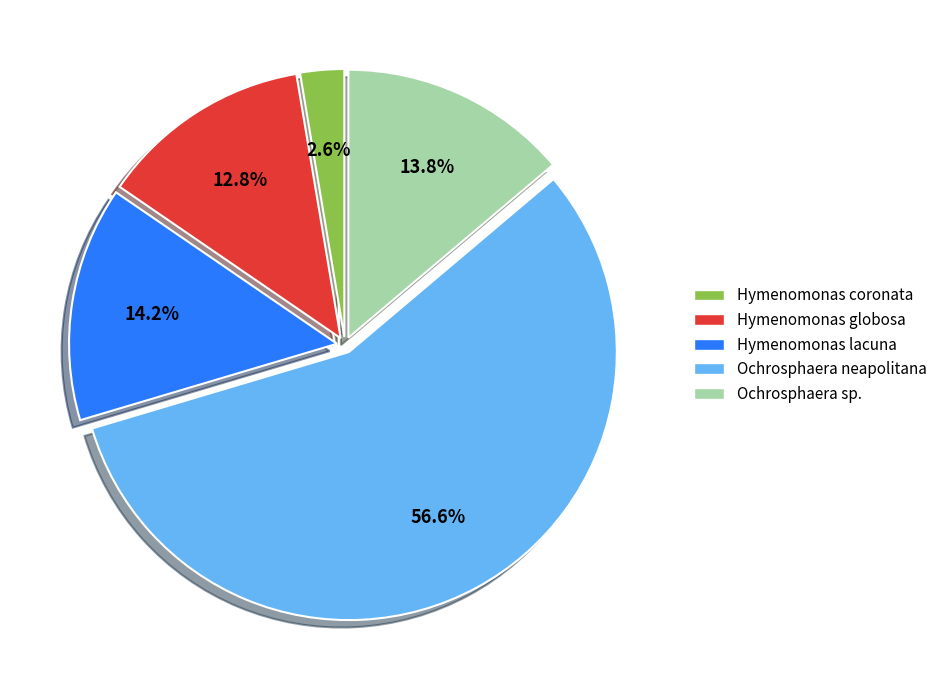

Is there any slice that represents more than half of the pie?

Yes